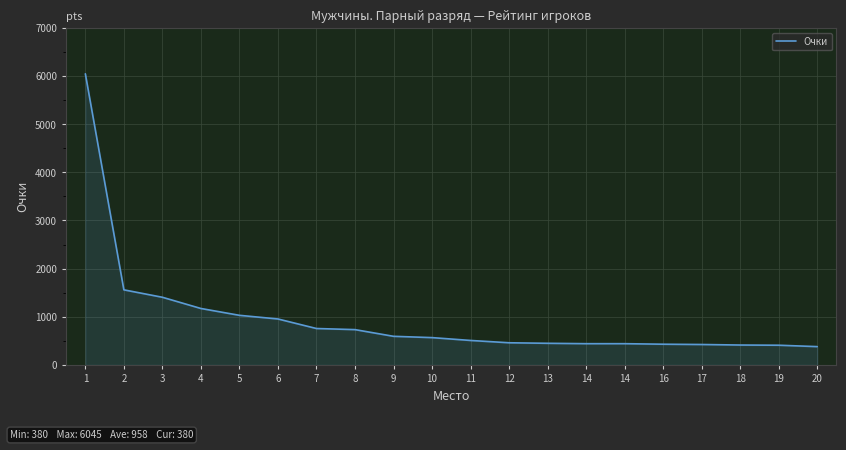

What is the sum of all values?

19170